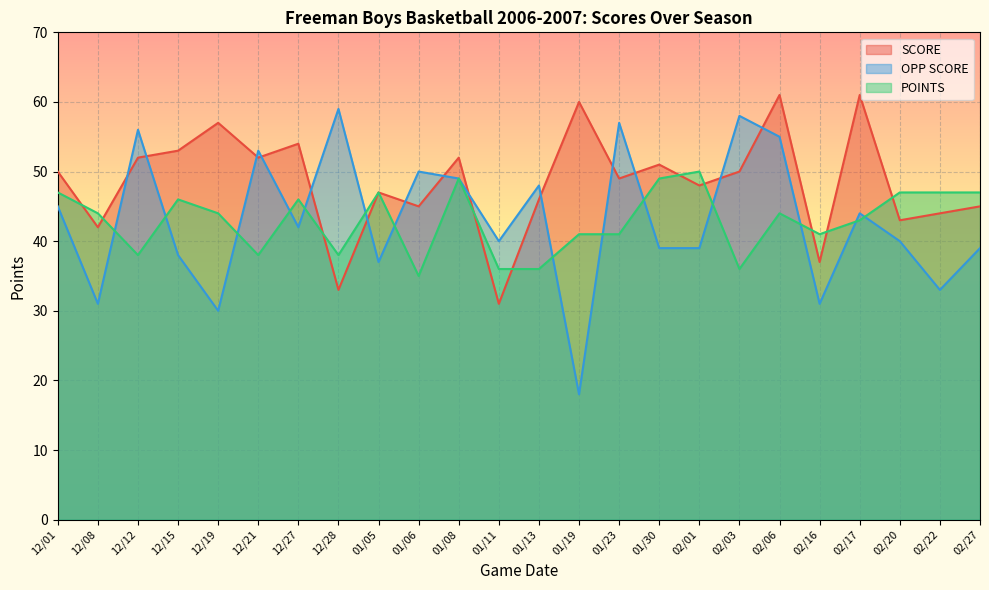

How many times do SCORE and POINTS cross each other?

10